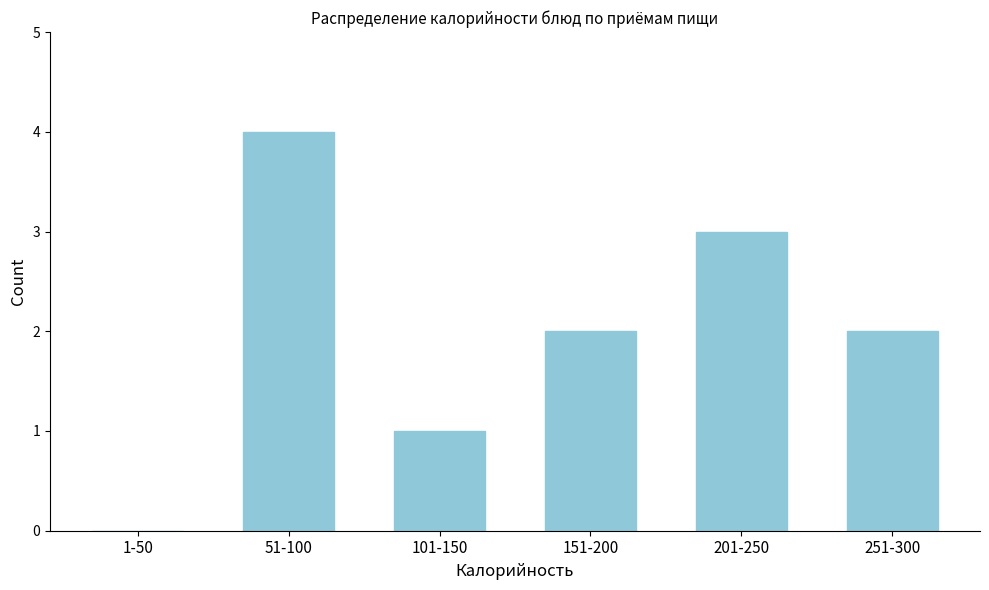

Reading left to right, list all the values displayed in this chart.

1-50=0	51-100=4	101-150=1	151-200=2	201-250=3	251-300=2